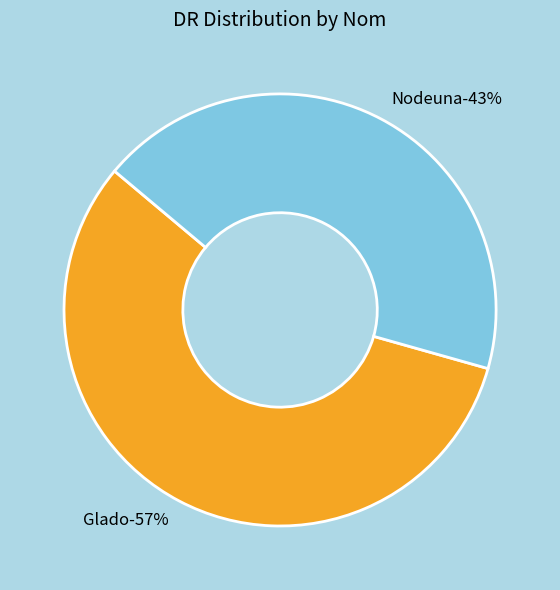

How many segments does this pie chart have?

2